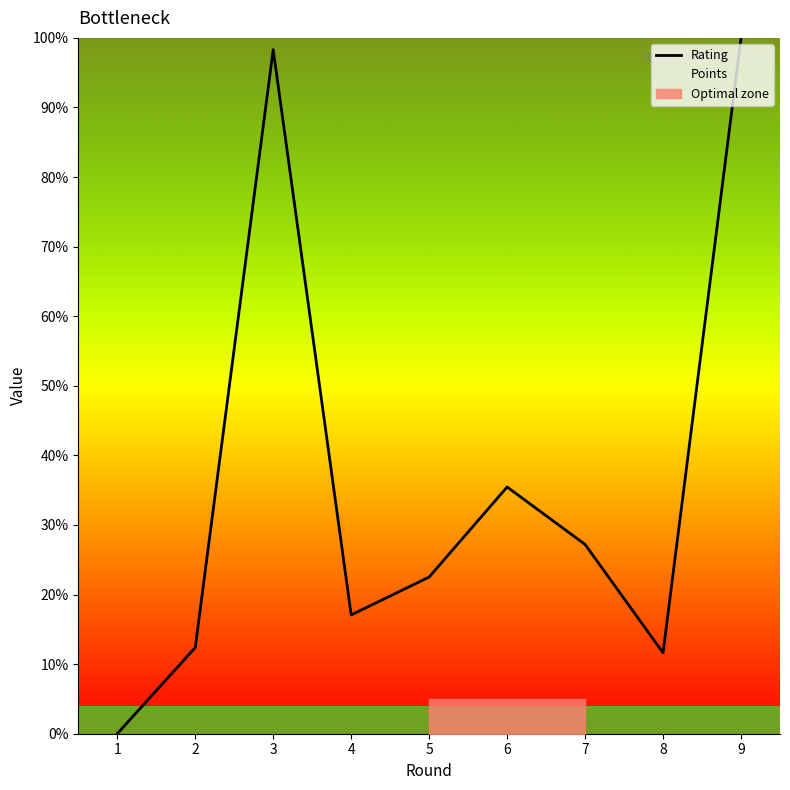

True or false: Points has a value of 100.0 at 9.

True